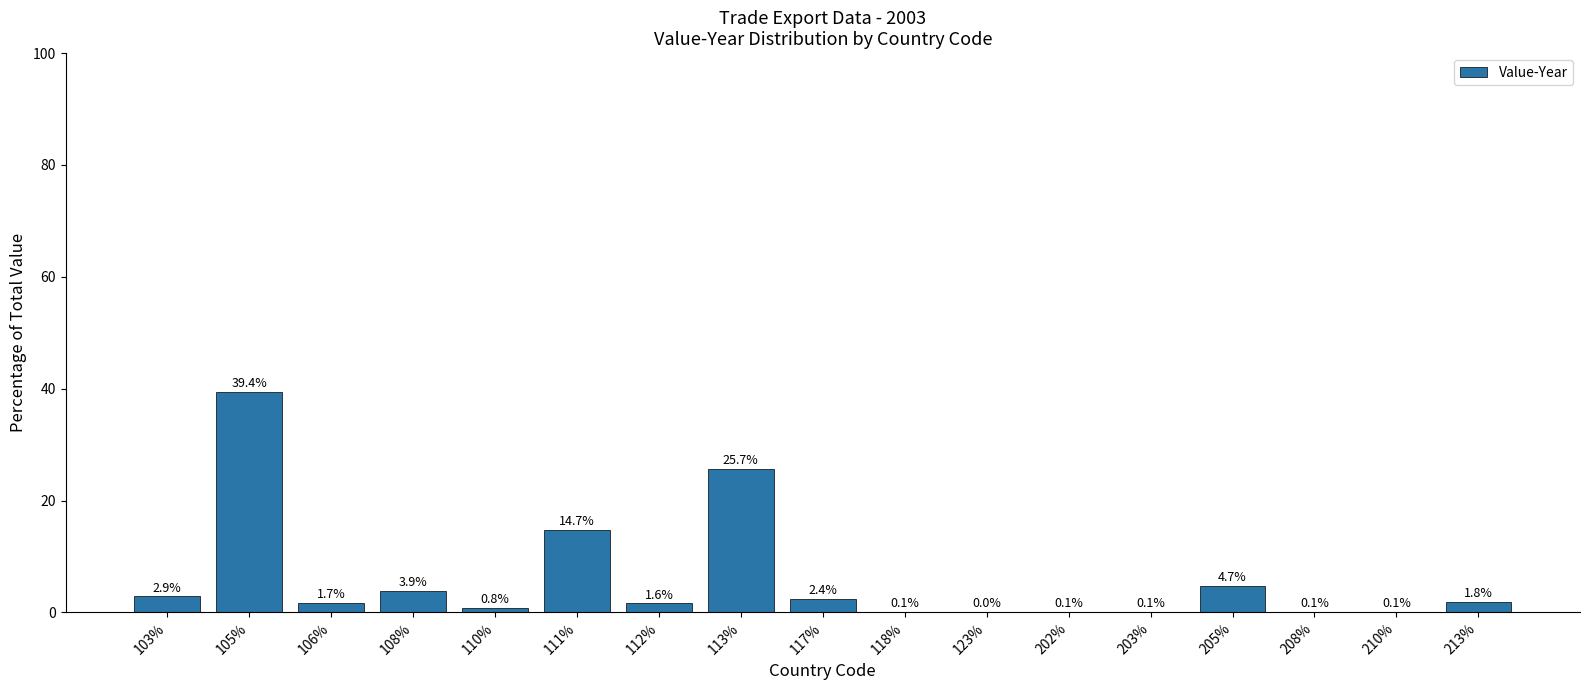

What is the change in value from 112% to 123%?

-1.6